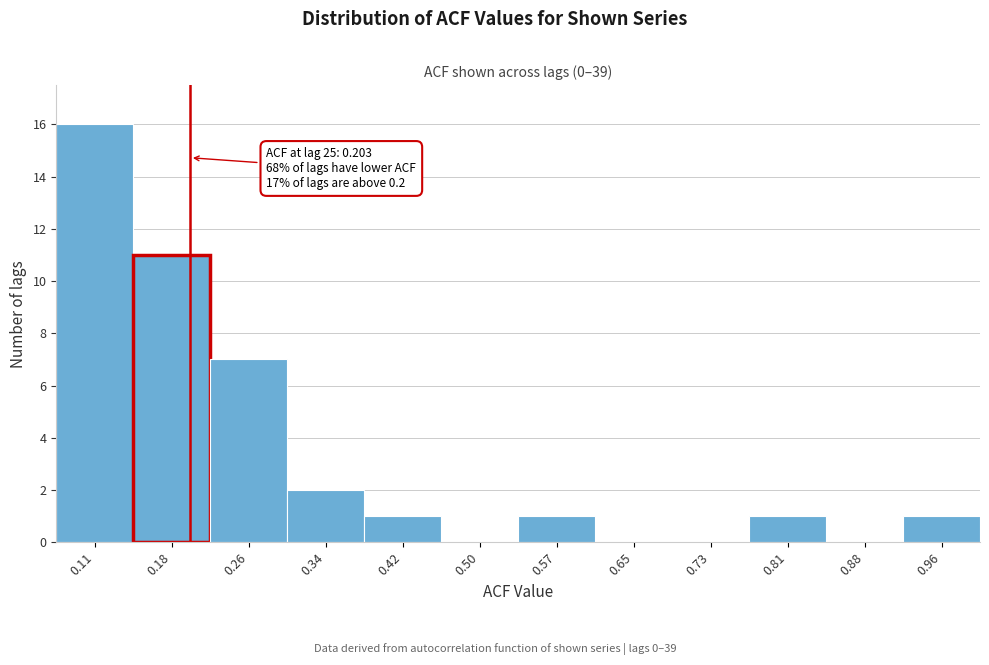

Over which range of the x-axis is the bar tallest?

0.07 to 0.15